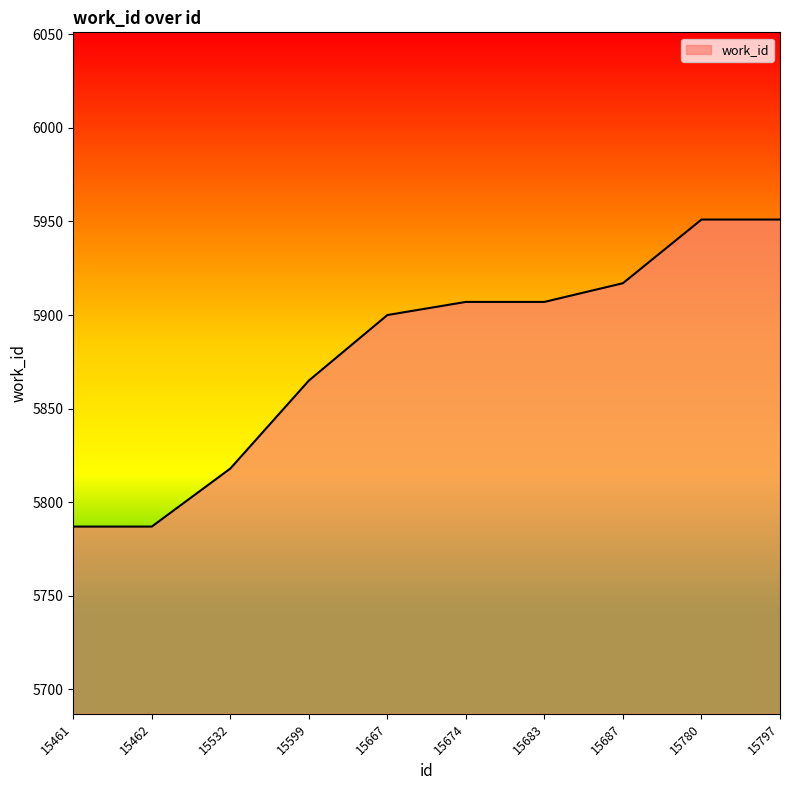

True or false: the data shows 8908 at 15683.

False